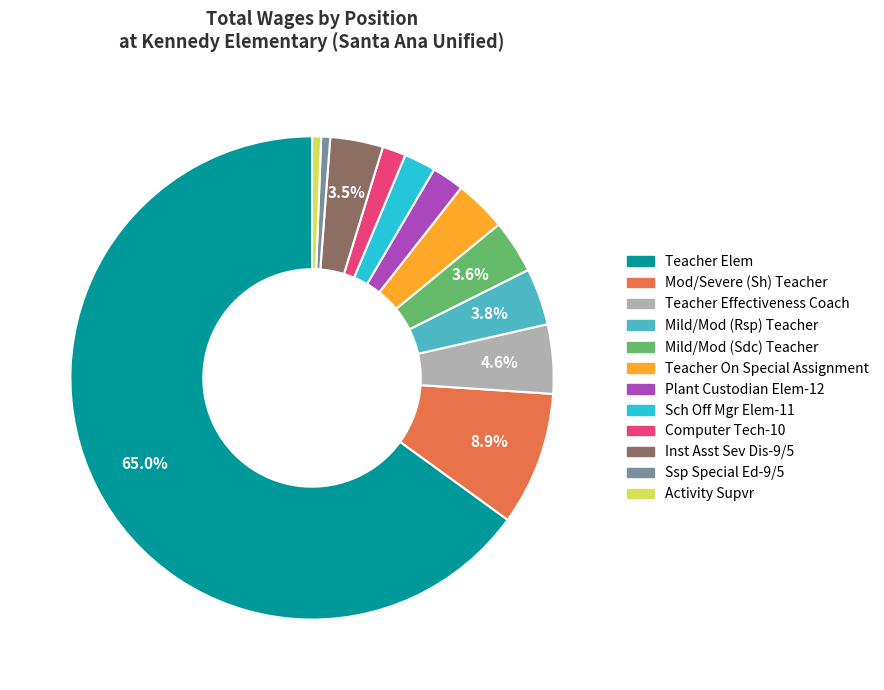

Which slice is the largest?

Teacher Elem